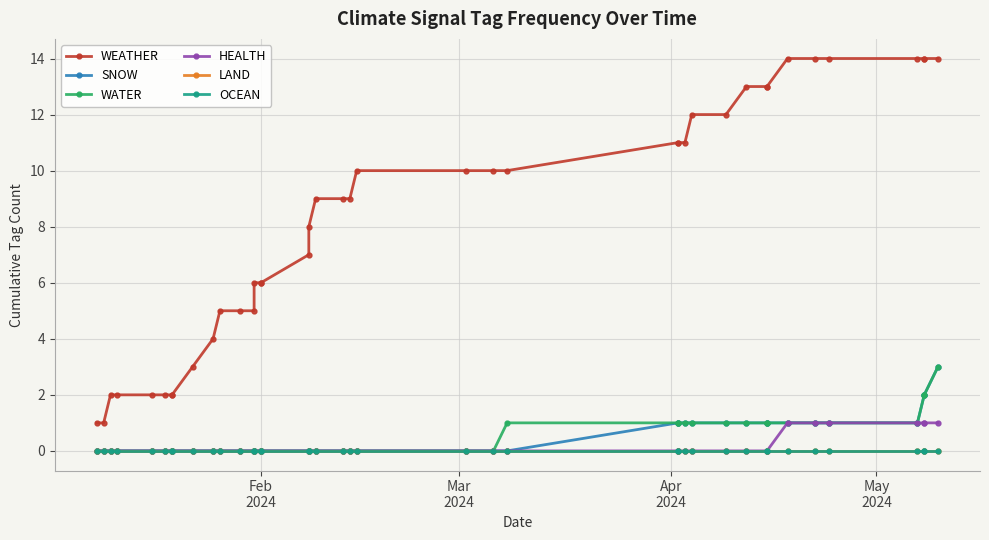

Is the value of OCEAN at 30 greater than the value of WATER at Feb
2024?

No